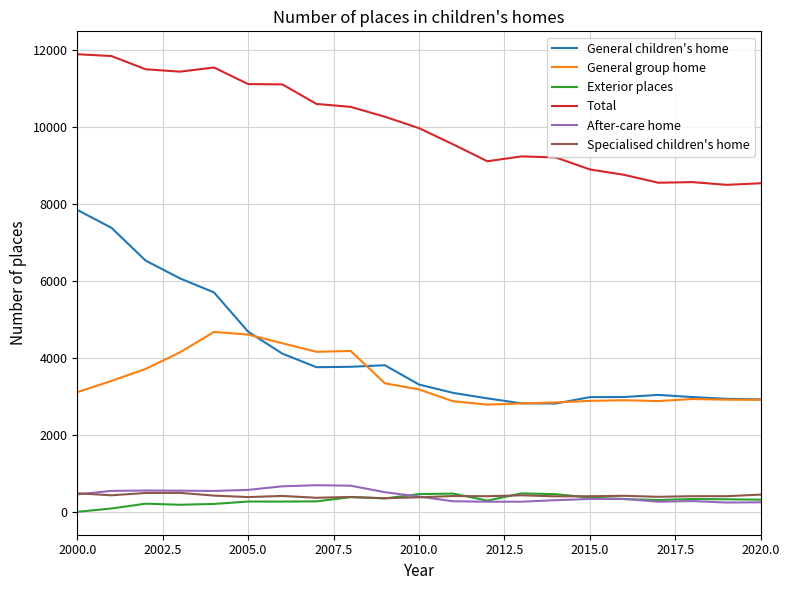

How many values in the Exterior places series are below 316?

10